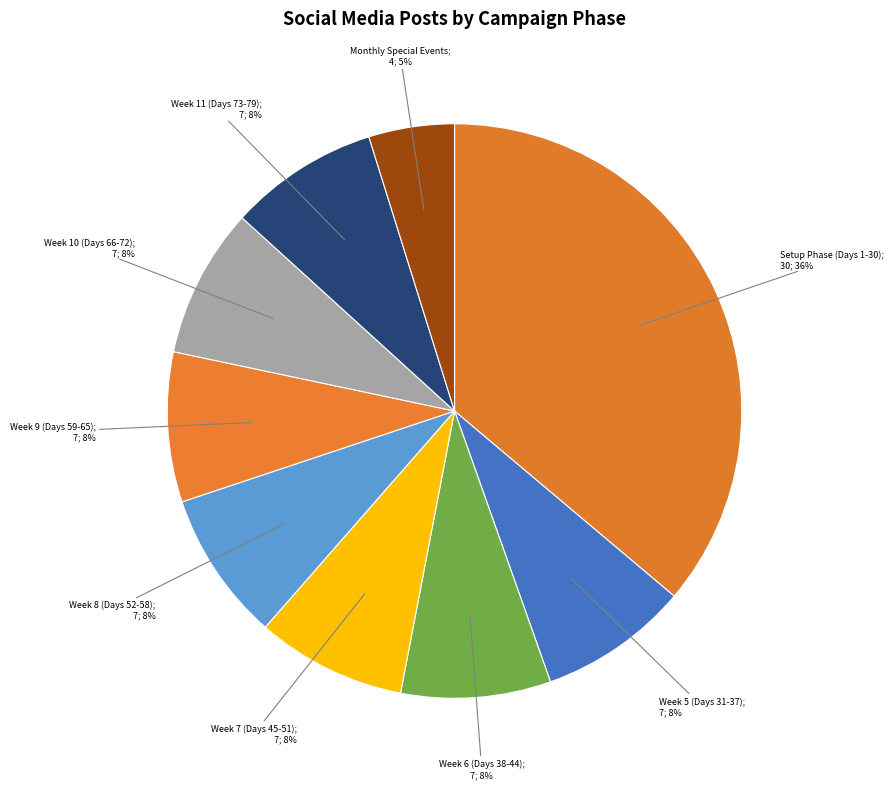

Count the number of slices in the pie.

9